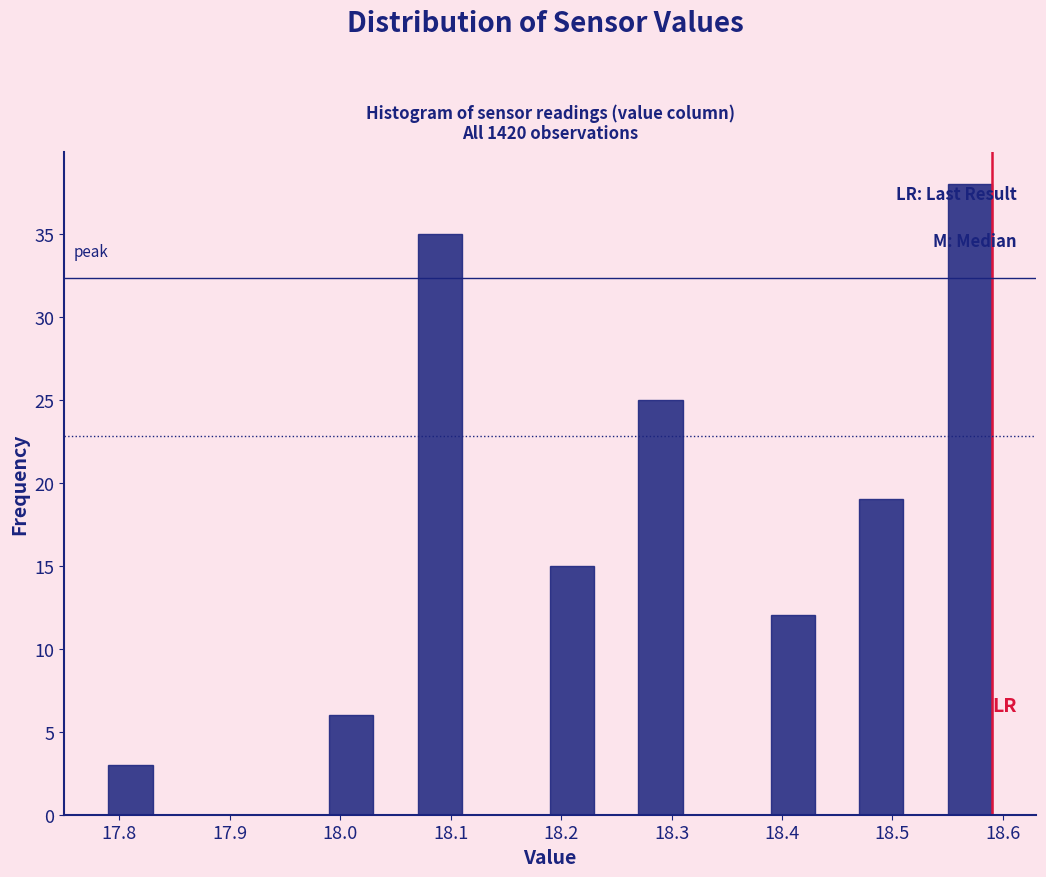

Reading left to right, transcribe this chart: for each bar, give the range it covers on the x-axis and its height. The values are not printed on the chart, so give them approximately, as read against the axis.

17.79 to 17.83: 3
17.83 to 17.87: 0
17.87 to 17.91: 0
17.91 to 17.95: 0
17.95 to 17.99: 0
17.99 to 18.03: 6
18.03 to 18.07: 0
18.07 to 18.11: 35
18.11 to 18.15: 0
18.15 to 18.19: 0
18.19 to 18.23: 15
18.23 to 18.27: 0
18.27 to 18.31: 25
18.31 to 18.35: 0
18.35 to 18.39: 0
18.39 to 18.43: 12
18.43 to 18.47: 0
18.47 to 18.51: 19
18.51 to 18.55: 0
18.55 to 18.59: 38